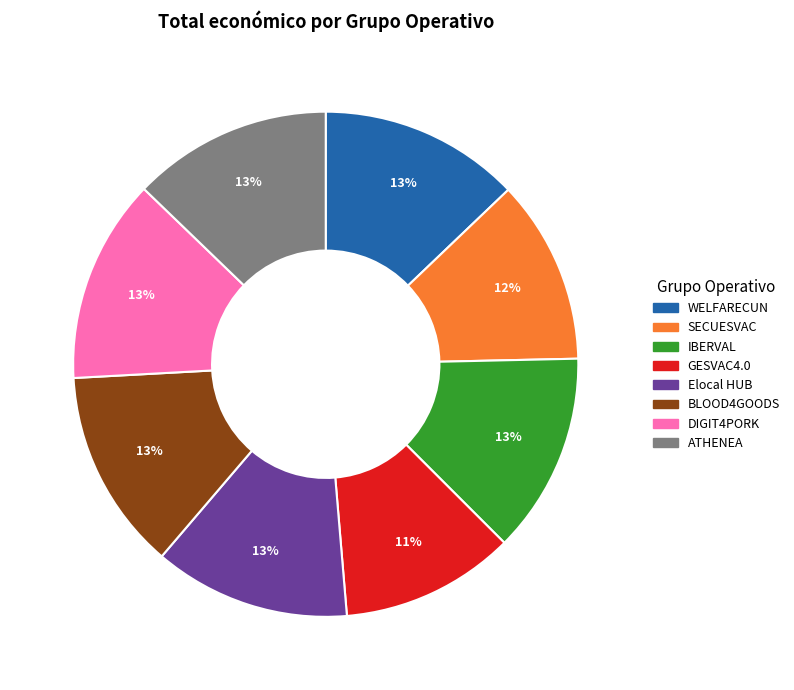

Combined, do GESVAC4.0 and DIGIT4PORK account for over 50%?

No